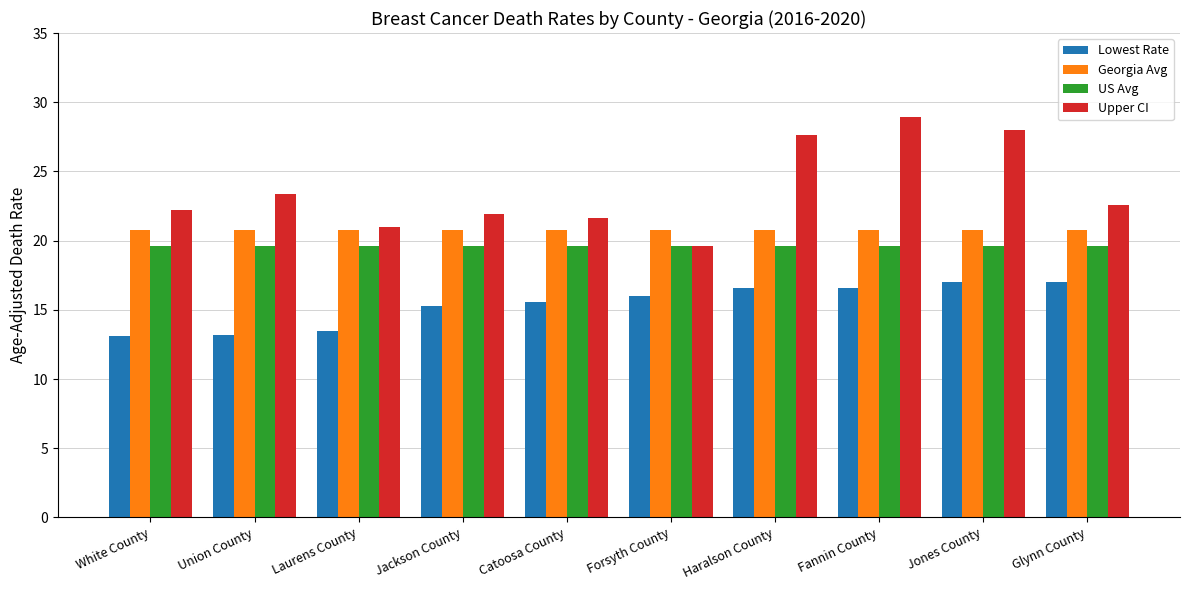

What is the greatest value displayed?

28.9